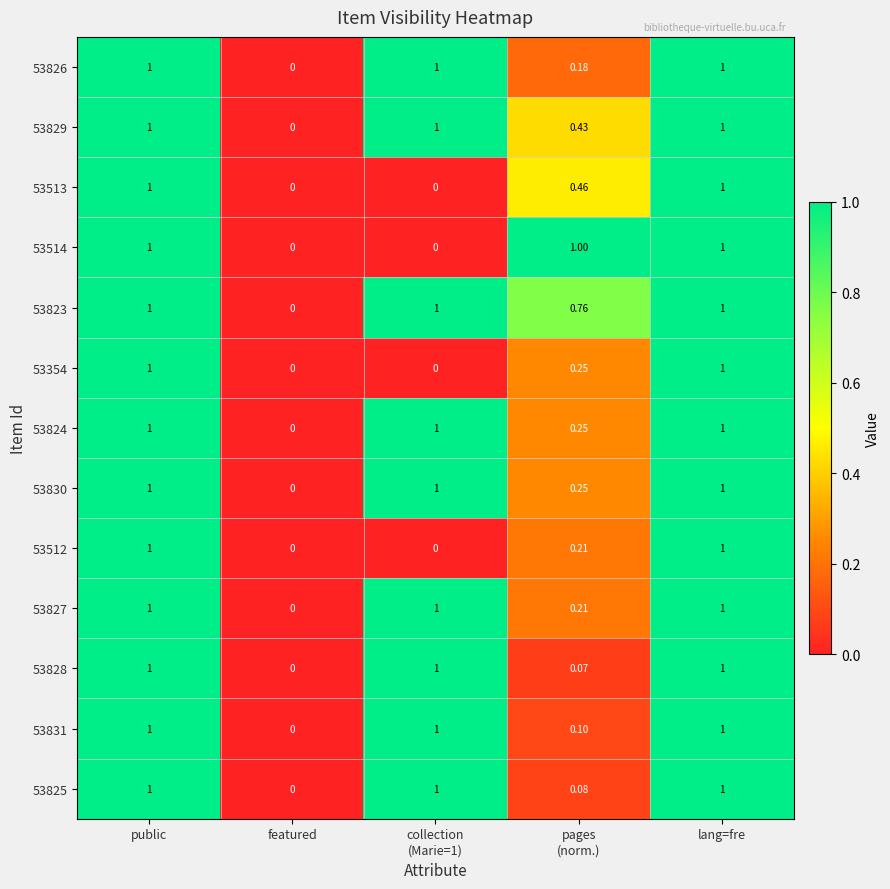

At which label does 53830 reach its minimum?

featured